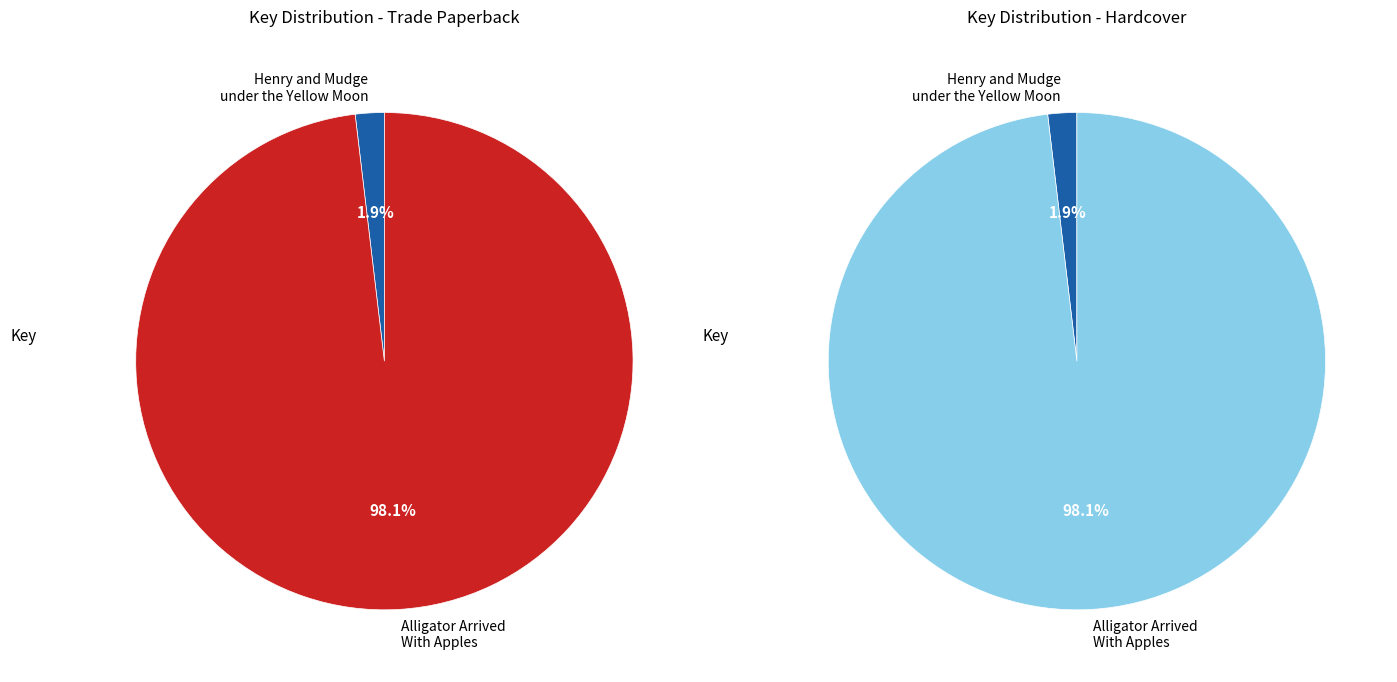

What portion of the pie excludes Henry and Mudge under the Yellow Moon?

98.1%